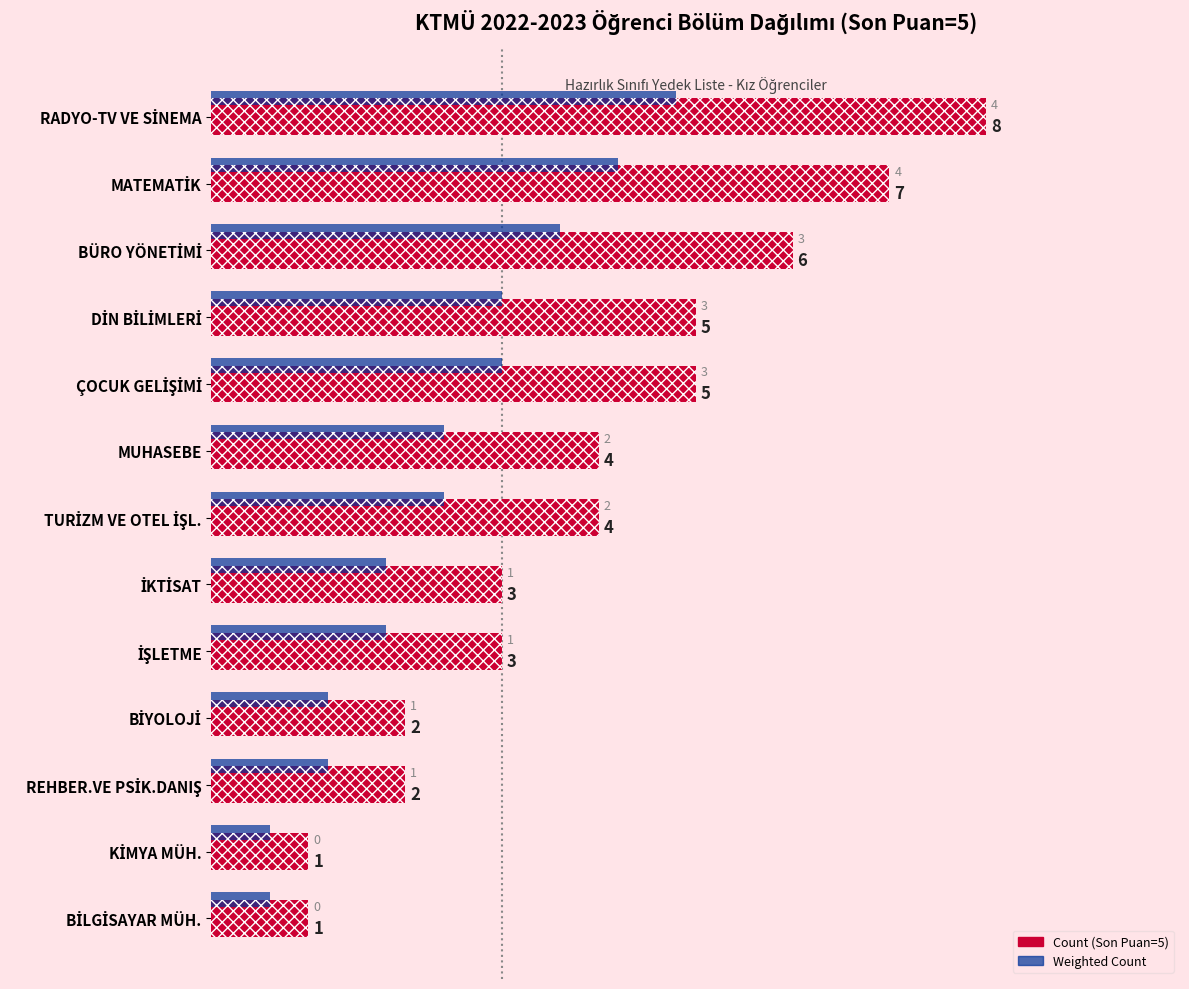

How many groups of bars are there?

13